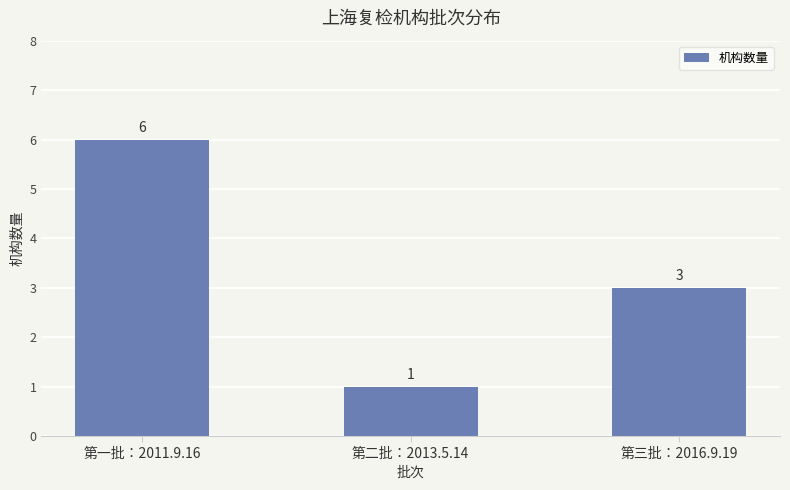

Rank the categories by value from highest to lowest.

第一批：2011.9.16, 第三批：2016.9.19, 第二批：2013.5.14